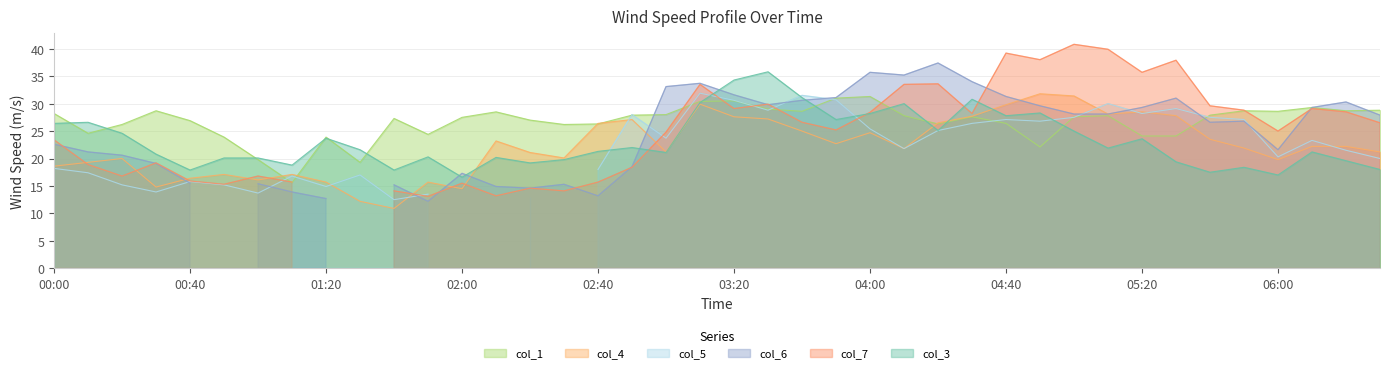

How many interior local valleys does the col_1 series have?

10